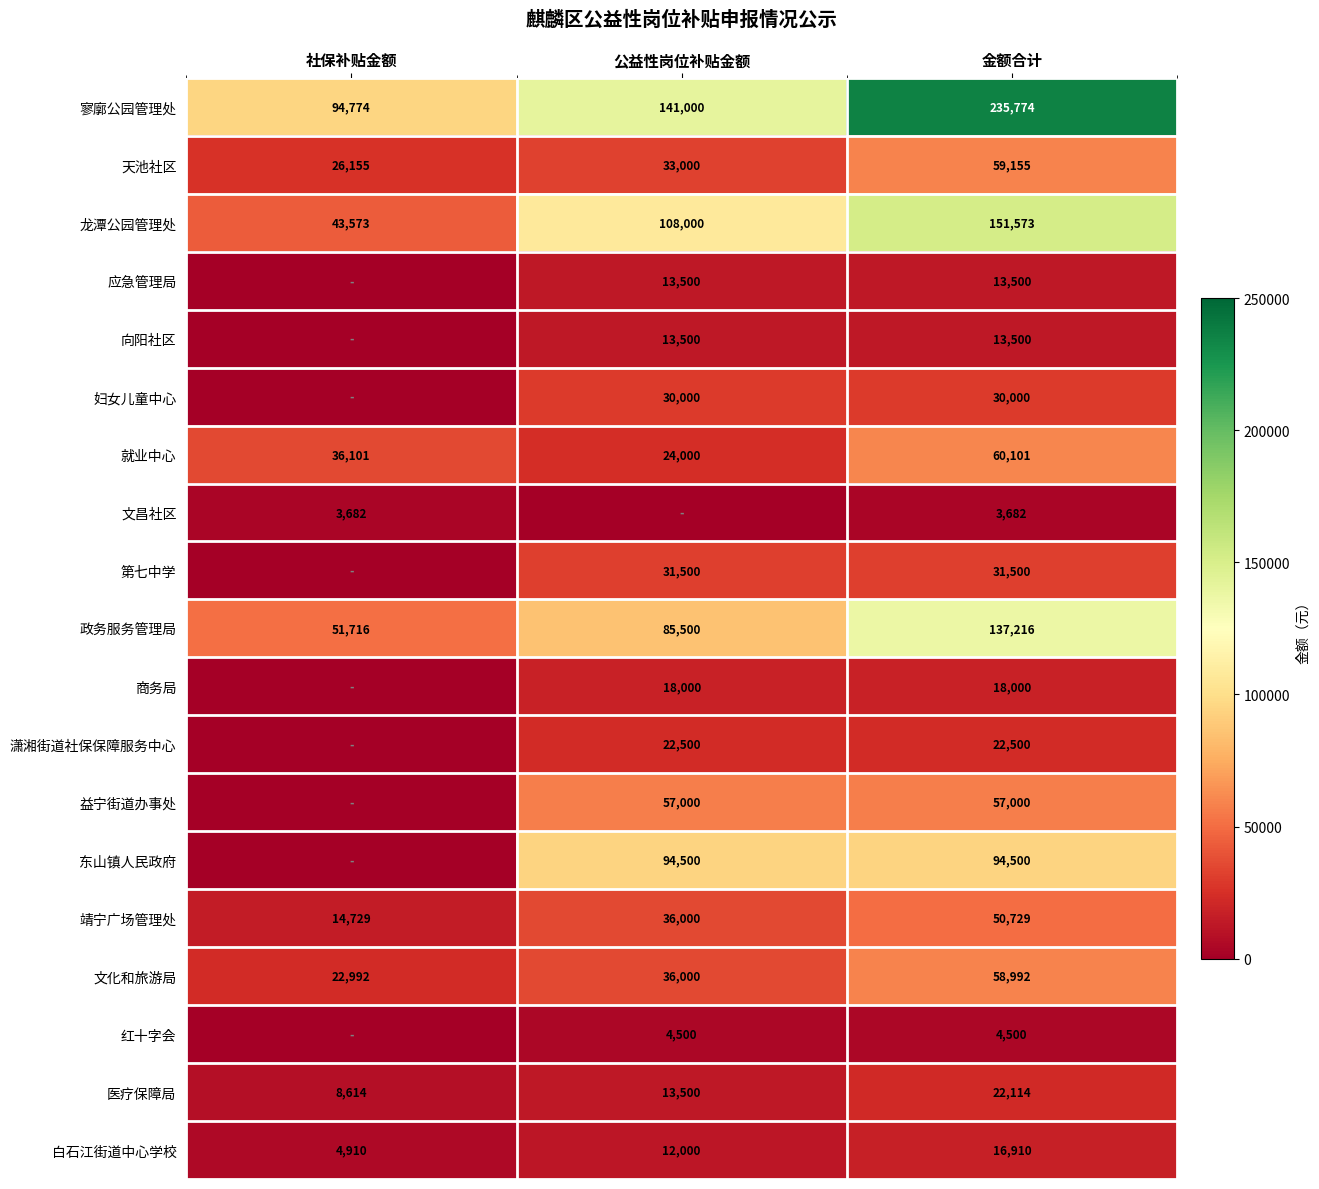

What is the total value across all series at 公益性岗位补贴金额?

774000